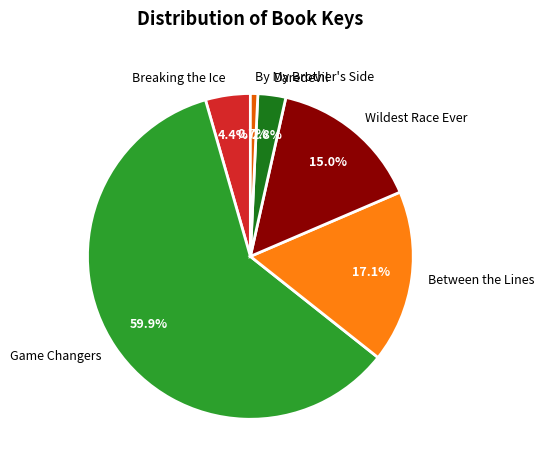

True or false: Daredevil accounts for 10% of the total.

False